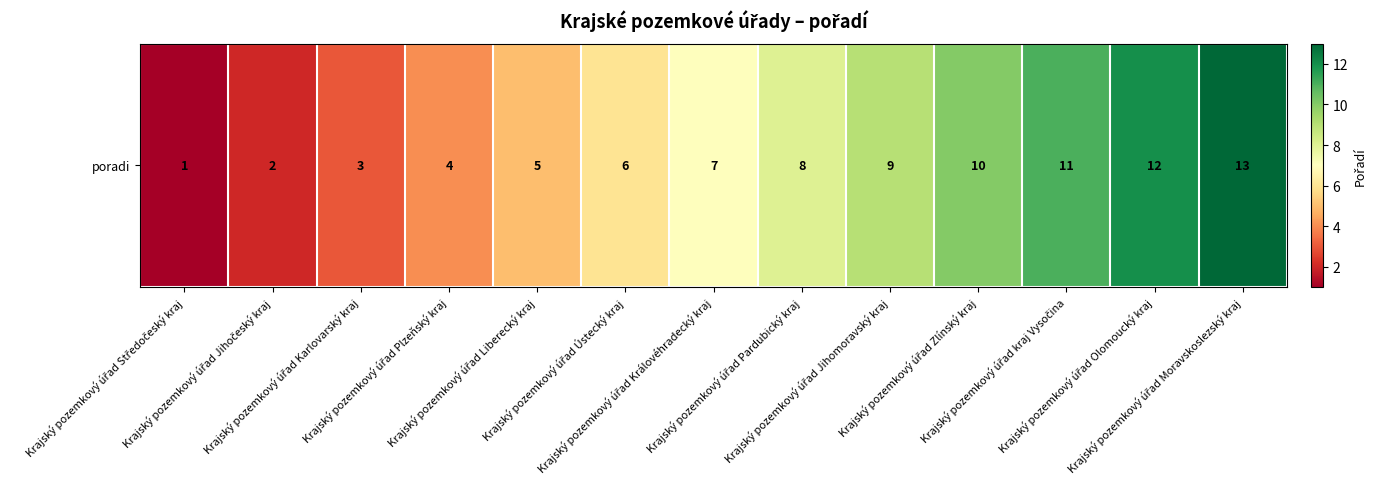

Where is the data nearest to the value 7?

Krajský pozemkový úřad Královéhradecký kraj